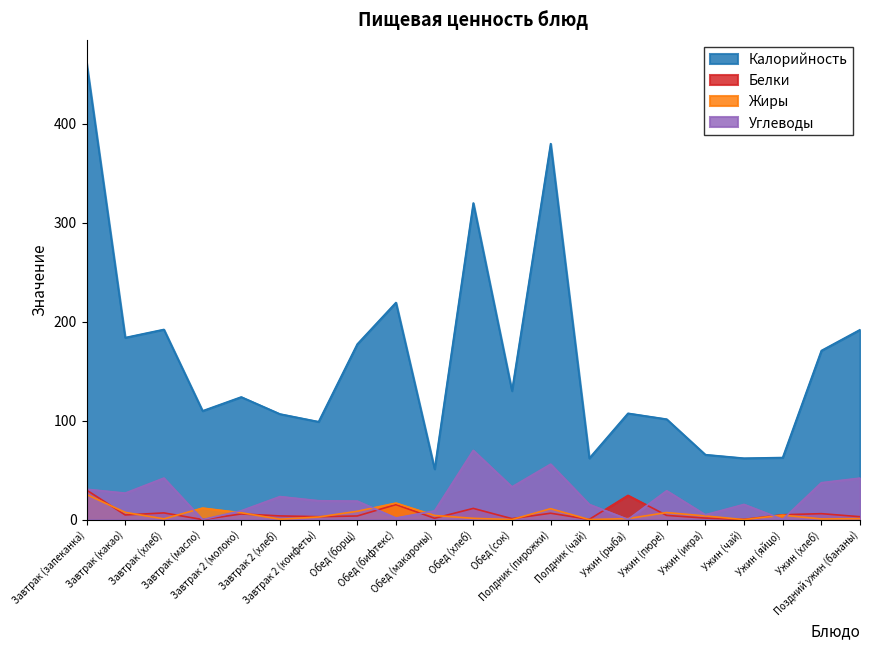

How many lines are shown in the chart?

4